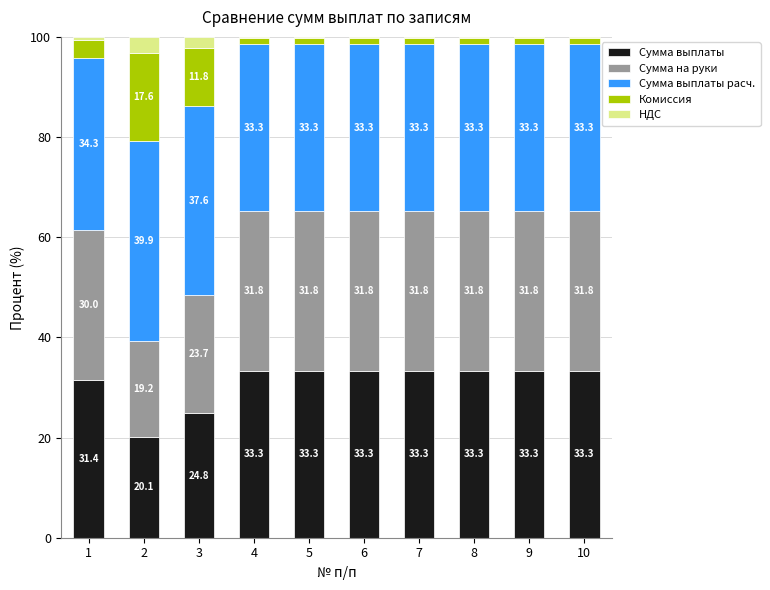

The Сумма выплаты series shows 49.7 at 4. True or false?

False